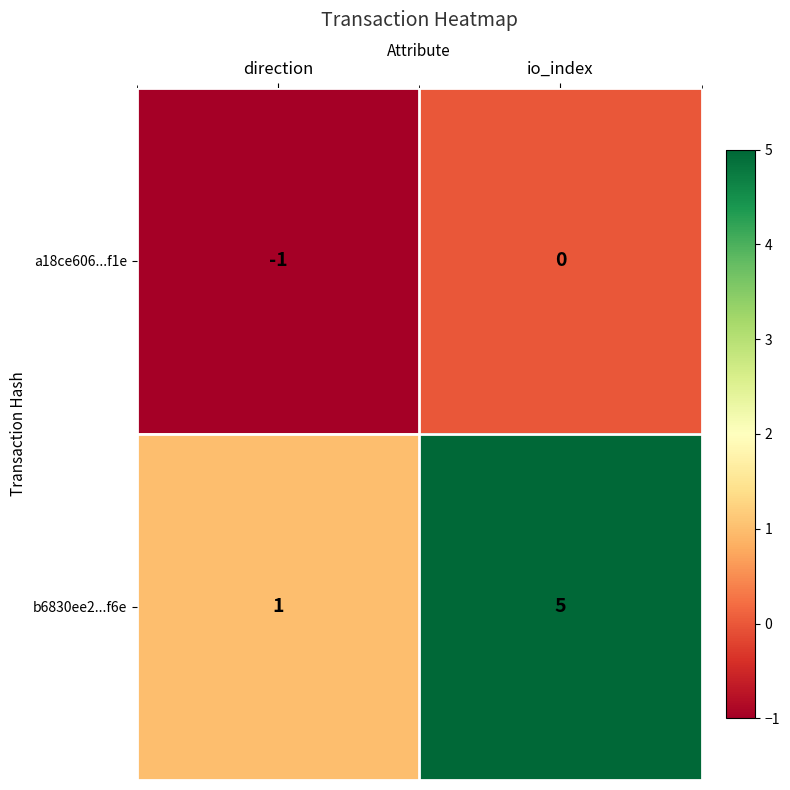

True or false: b6830ee2...f6e has a value of 0 at direction.

False